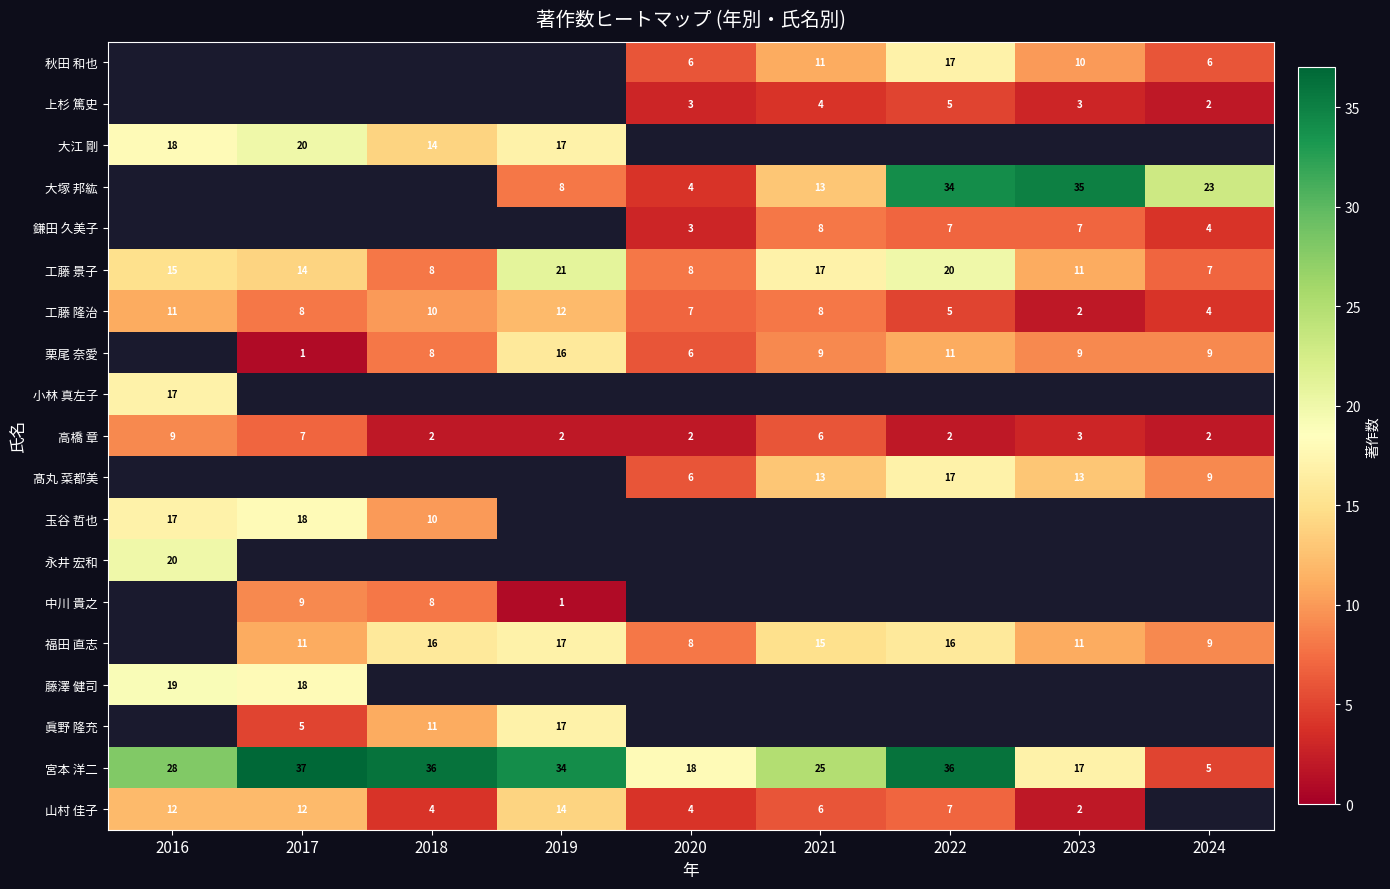

At which category does the chart reach its peak across all series?

2017